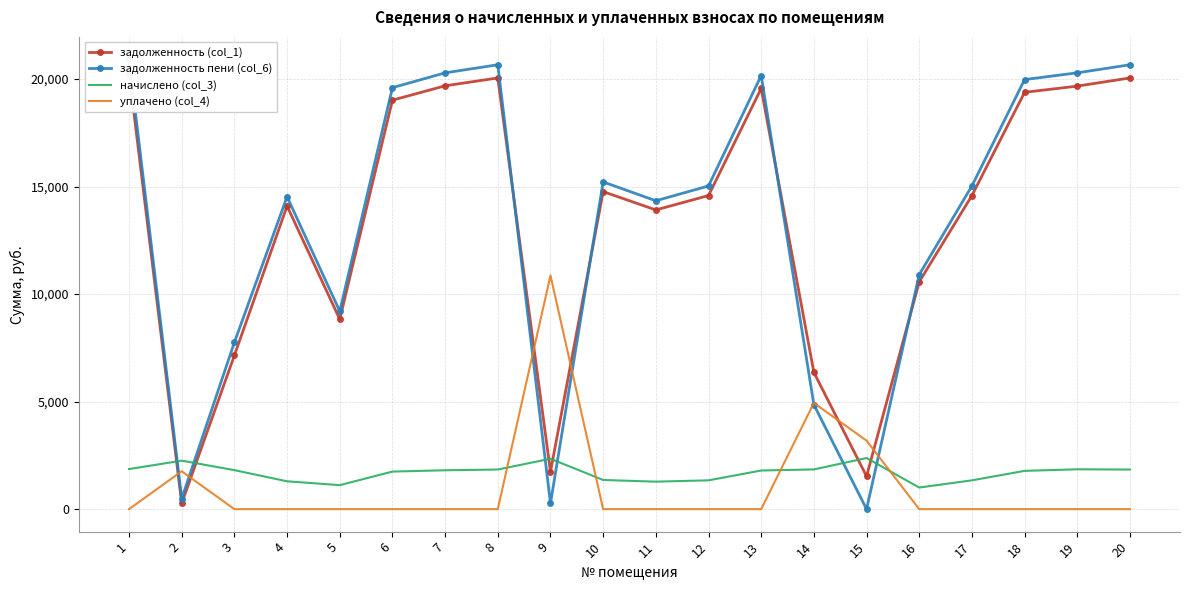

What is the sum of the начислено (col_3) values at 12 and 4?

2633.8